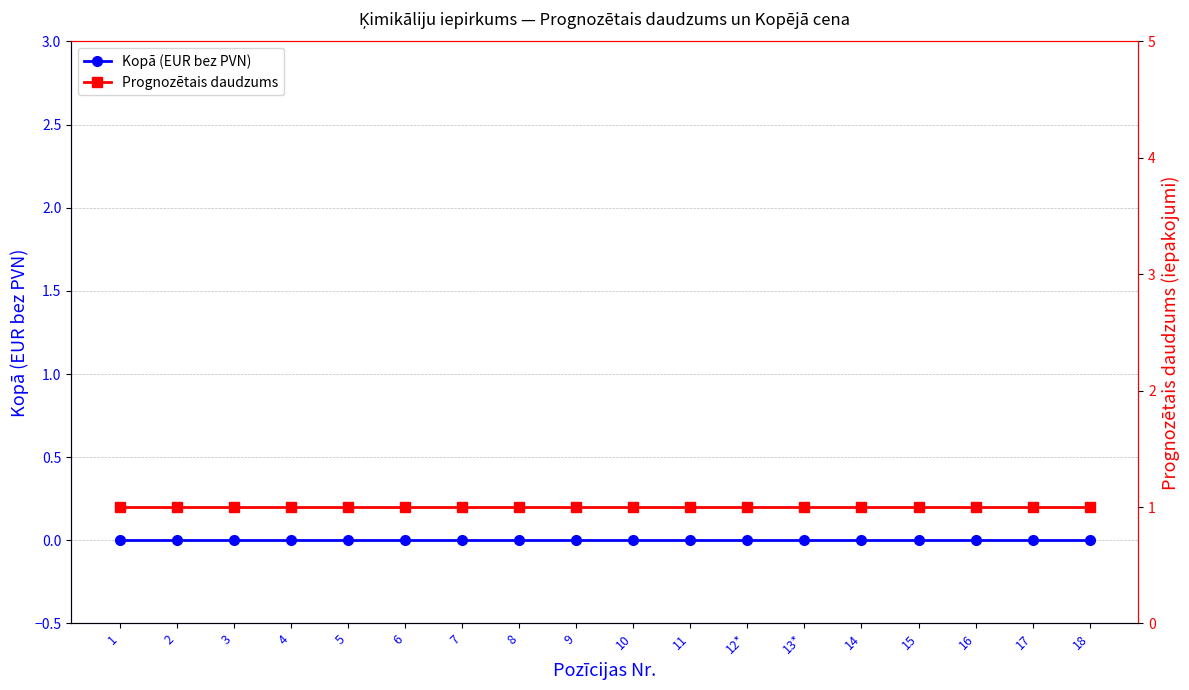

True or false: Kopā (EUR bez PVN) has more than 0 points higher than both neighbors.

False